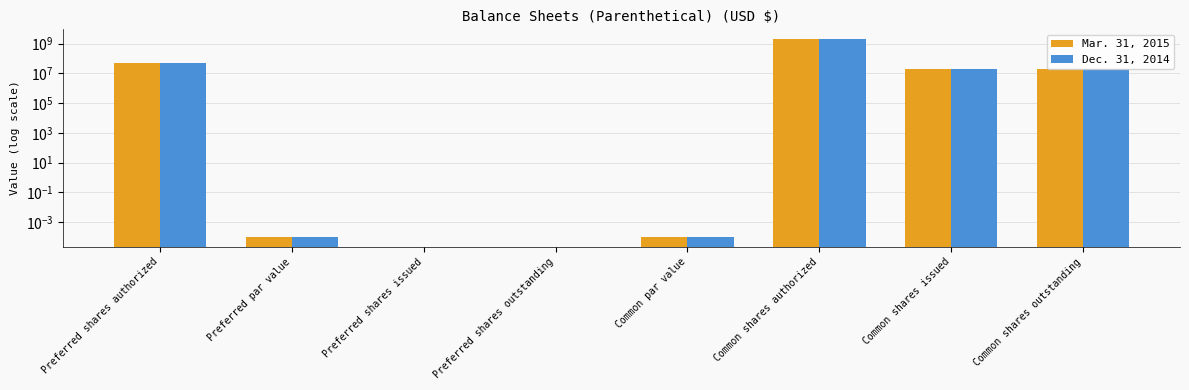

Rank the series at Common shares authorized from highest to lowest value.

Mar. 31, 2015, Dec. 31, 2014